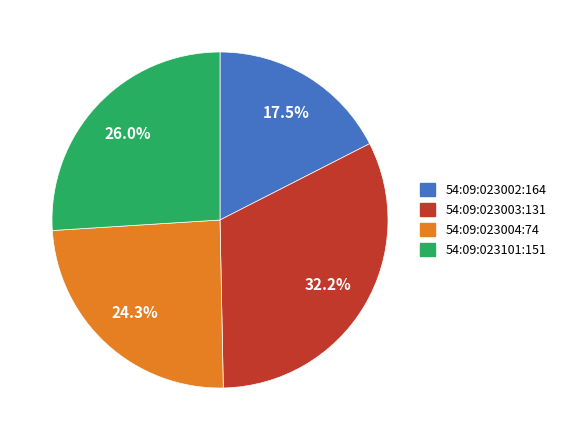

How many slices are in this pie chart?

4